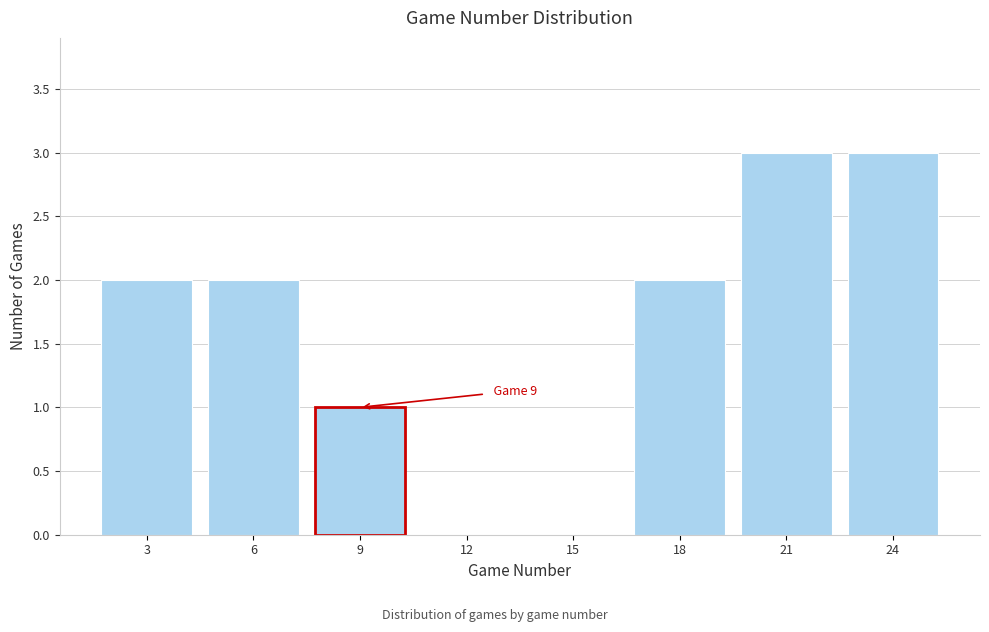

Reading left to right, list all the values displayed in this chart.

3=2	6=2	9=1	12=0	15=0	18=2	21=3	24=3